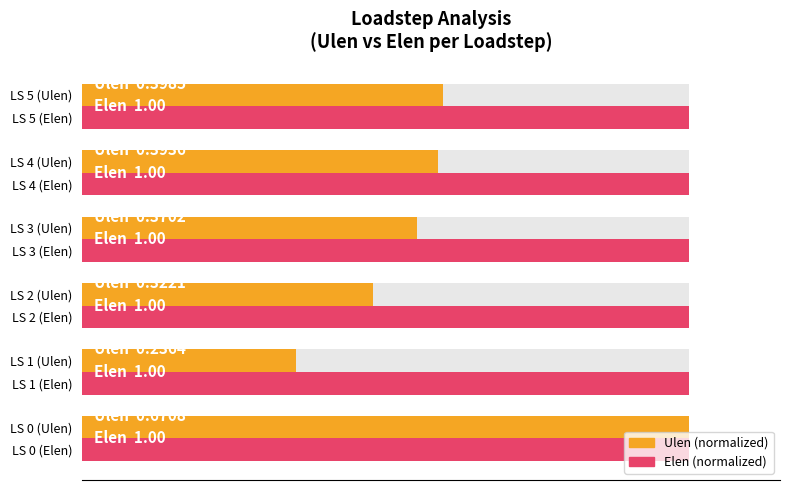

Are the bars horizontal?

Yes